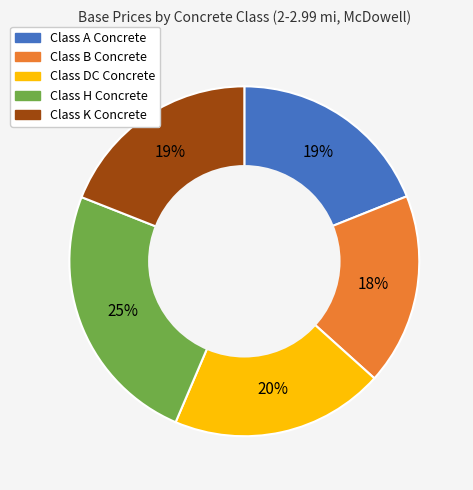

To the nearest percent, what is the difference between the Class B Concrete and Class A Concrete slice percentages?

1%